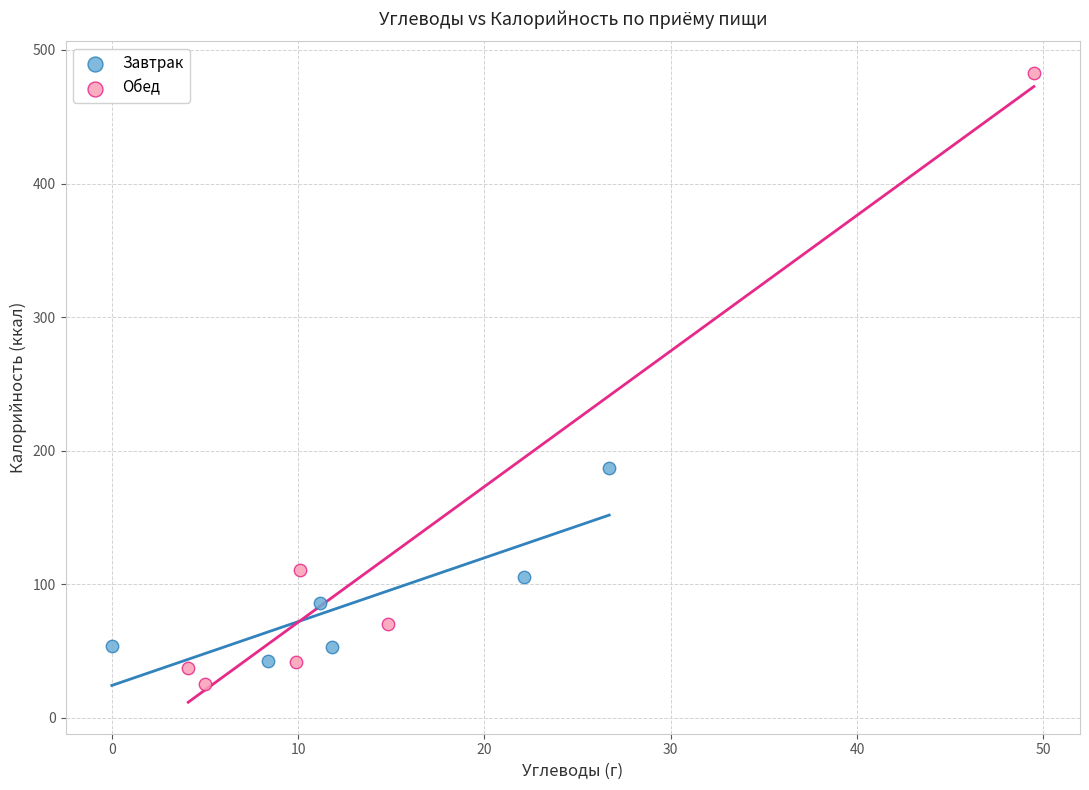

Which series reaches the minimum Y coordinate?

Обед